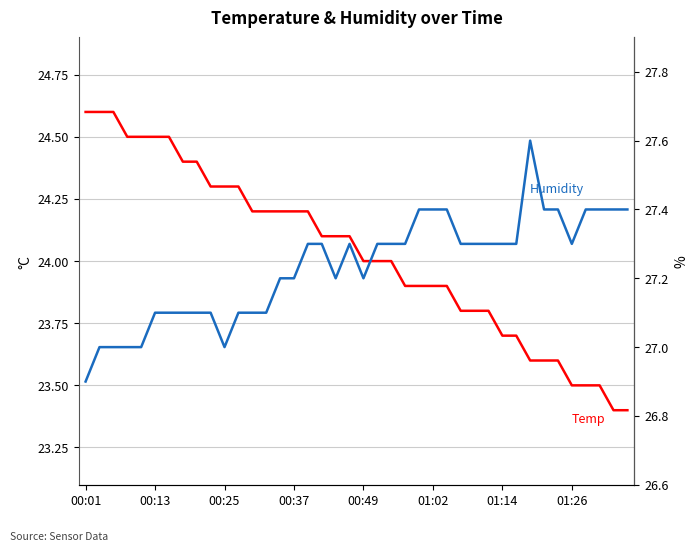

At how many categories does at least one series exceed 25?

40